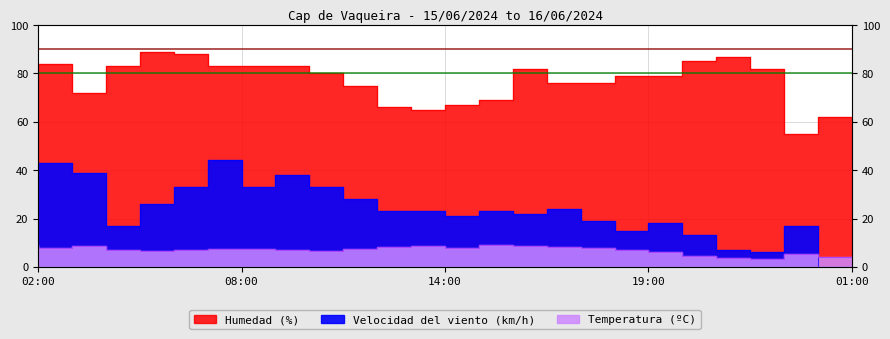

List the series in order of their peak value, highest first.

Humedad (%), Velocidad del viento (km/h), Temperatura (ºC)